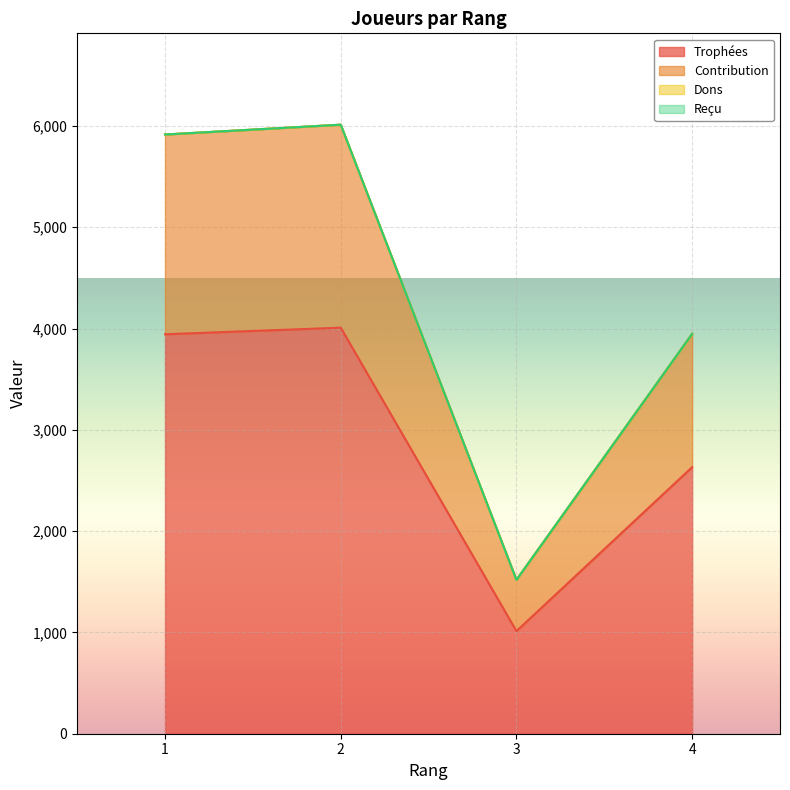

Does the chart display data point markers on the line(s)?

No